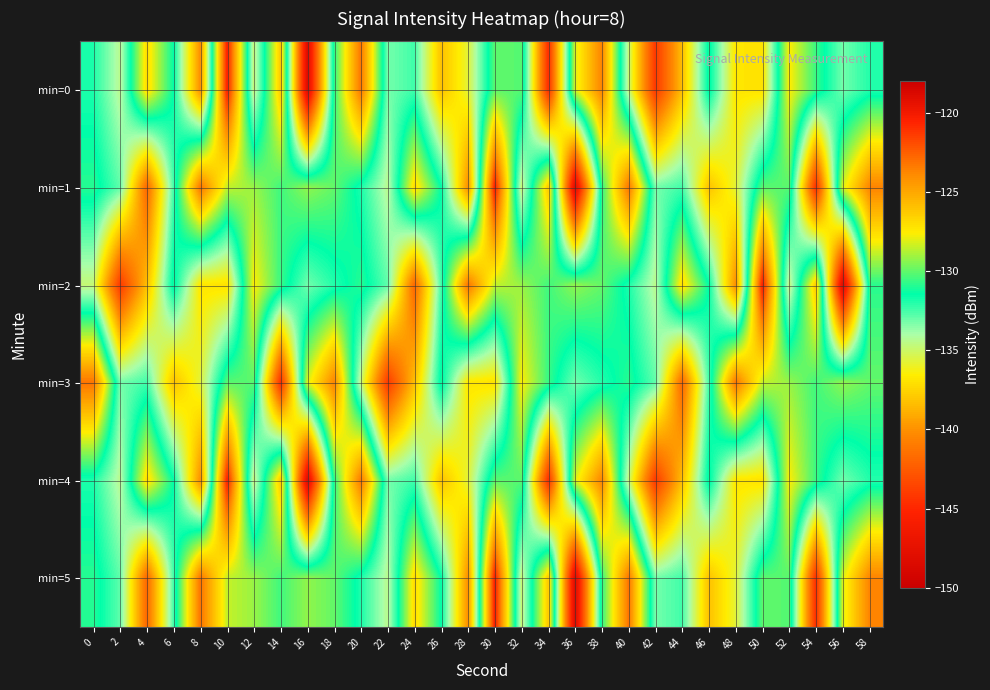

Reading left to right, transcribe all the data shown in this chart.

min=0: 0=-131.9	2=-134.5	4=-126.9	6=-131.4	8=-140.2	10=-120.4	12=-134.9	14=-126.2	16=-148.2	18=-130.8	20=-123.2	22=-133.2	24=-132.4	26=-138.2	28=-135.7	30=-130.1	32=-130.1	34=-144.6	36=-128.2	38=-123.7	40=-134.8	42=-144.1	44=-138.3	46=-131.1	48=-136.8	50=-137.0	52=-127.6	54=-130.6	56=-133.2	58=-132.0
min=1: 0=-130.9	2=-132.9	4=-141.9	6=-132.4	8=-123.1	10=-128.5	12=-129.2	14=-130.5	16=-129.3	18=-130.0	20=-131.9	22=-134.5	24=-126.9	26=-131.4	28=-140.2	30=-120.4	32=-134.9	34=-126.2	36=-148.2	38=-130.8	40=-123.2	42=-133.2	44=-132.4	46=-138.2	48=-135.7	50=-130.1	52=-130.1	54=-144.6	56=-128.2	58=-123.7
min=2: 0=-134.8	2=-144.1	4=-138.3	6=-131.1	8=-136.8	10=-137.0	12=-127.6	14=-130.6	16=-133.2	18=-132.0	20=-130.9	22=-132.9	24=-141.9	26=-132.4	28=-123.1	30=-128.5	32=-129.2	34=-130.5	36=-129.3	38=-130.0	40=-131.9	42=-134.5	44=-126.9	46=-131.4	48=-140.2	50=-120.4	52=-134.9	54=-126.2	56=-148.2	58=-130.8
min=3: 0=-123.2	2=-133.2	4=-132.4	6=-138.2	8=-135.7	10=-130.1	12=-130.1	14=-144.6	16=-128.2	18=-123.7	20=-134.8	22=-144.1	24=-138.3	26=-131.1	28=-136.8	30=-137.0	32=-127.6	34=-130.6	36=-133.2	38=-132.0	40=-130.9	42=-132.9	44=-141.9	46=-132.4	48=-123.1	50=-128.5	52=-129.2	54=-130.5	56=-129.3	58=-130.0
min=4: 0=-131.9	2=-134.5	4=-126.9	6=-131.4	8=-140.2	10=-120.4	12=-134.9	14=-126.2	16=-148.2	18=-130.8	20=-123.2	22=-133.2	24=-132.4	26=-138.2	28=-135.7	30=-130.1	32=-130.1	34=-144.6	36=-128.2	38=-123.7	40=-134.8	42=-144.1	44=-138.3	46=-131.1	48=-136.8	50=-137.0	52=-127.6	54=-130.6	56=-133.2	58=-132.0
min=5: 0=-130.9	2=-132.9	4=-141.9	6=-132.4	8=-123.1	10=-128.5	12=-129.2	14=-130.5	16=-129.3	18=-130.0	20=-131.9	22=-134.5	24=-126.9	26=-131.4	28=-140.2	30=-120.4	32=-134.9	34=-126.2	36=-148.2	38=-130.8	40=-123.2	42=-133.2	44=-132.4	46=-138.2	48=-135.7	50=-130.1	52=-130.1	54=-144.6	56=-128.2	58=-123.7